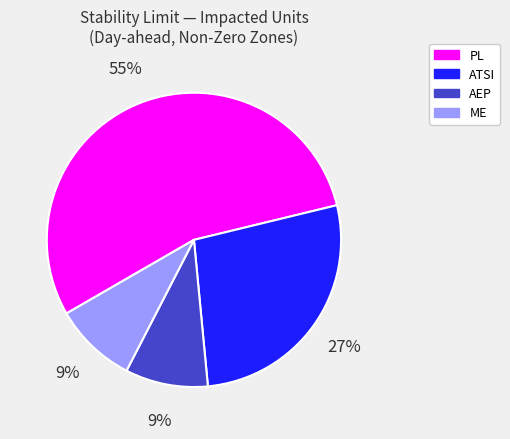

To the nearest percent, what is the average slice percentage?

25%